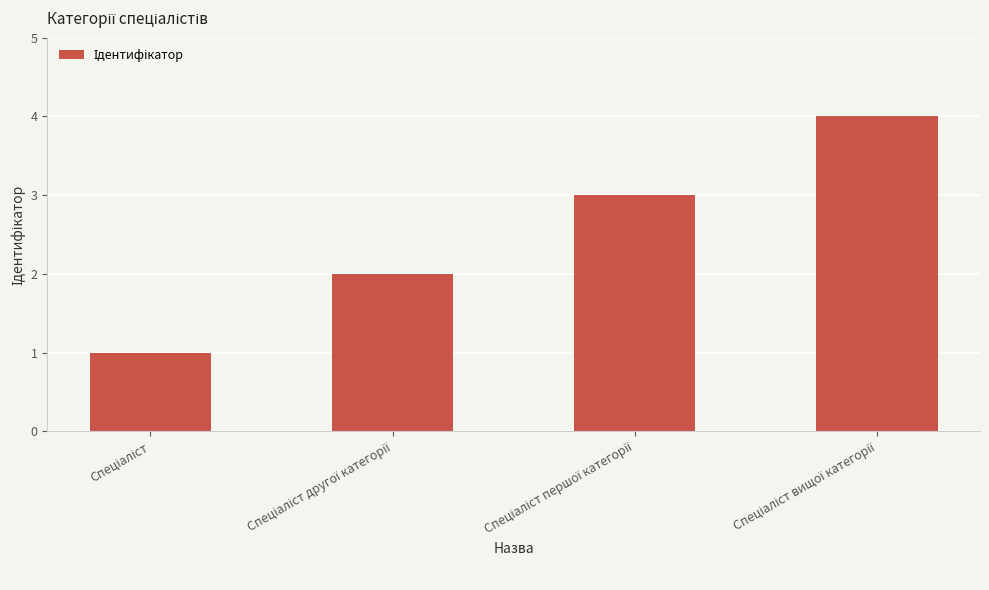

What is the maximum value shown in the chart?

4